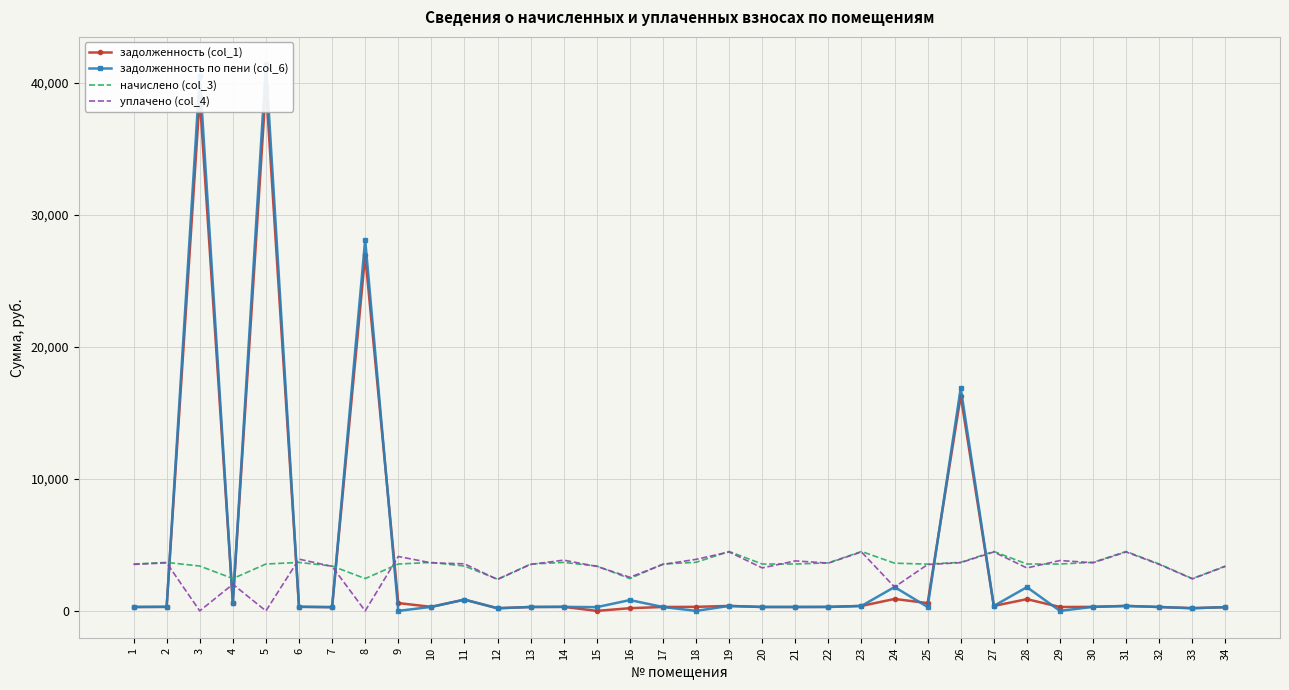

How many lines are shown in the chart?

4